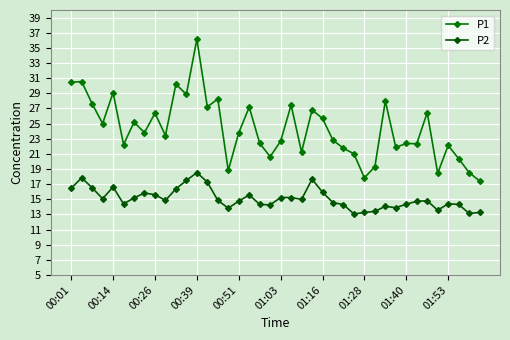

What is the average value of the P1 series?

24.3